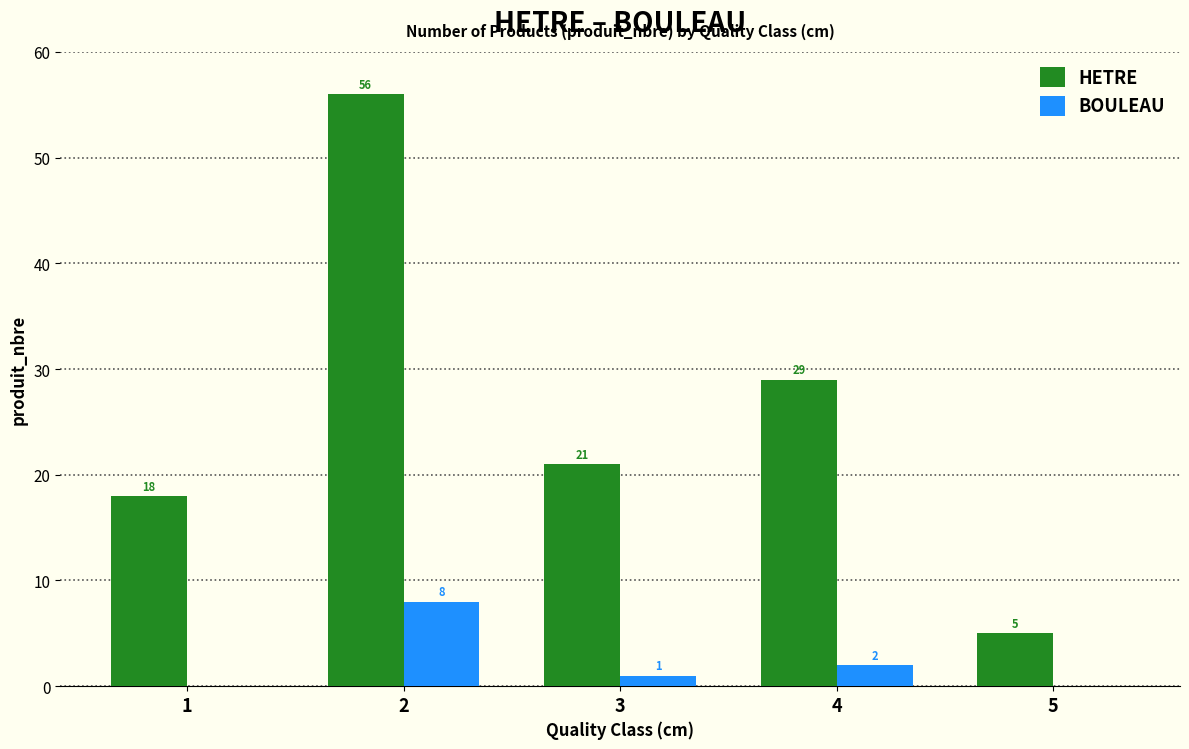

Reading right to left, list all the values displayed in this chart.

HETRE: 5=5	4=29	3=21	2=56	1=18
BOULEAU: 5=0	4=2	3=1	2=8	1=0